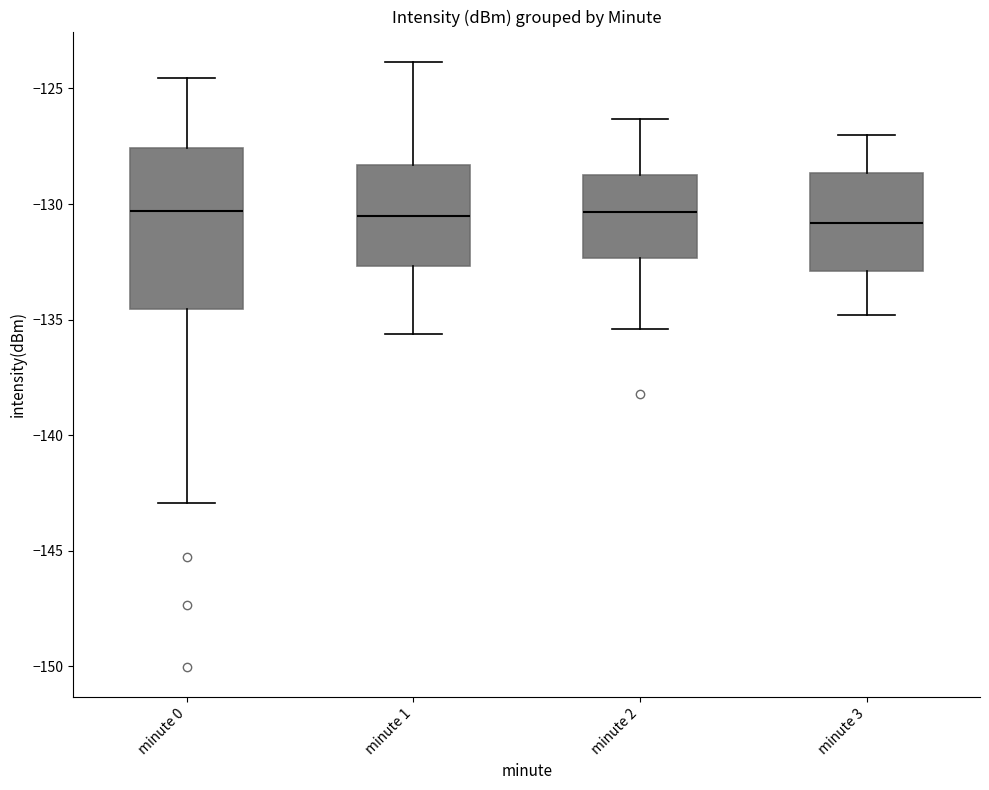

Comparing the boxes themselves (not the whiskers), which one is the tallest?

minute 0